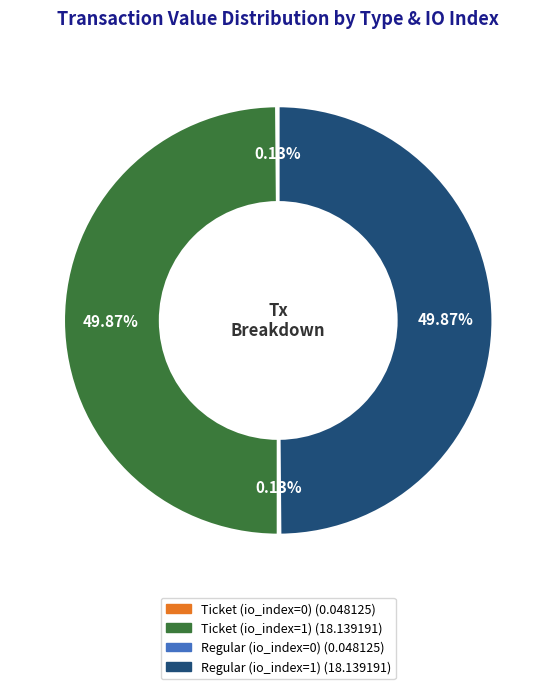

Count the number of slices in the pie.

4